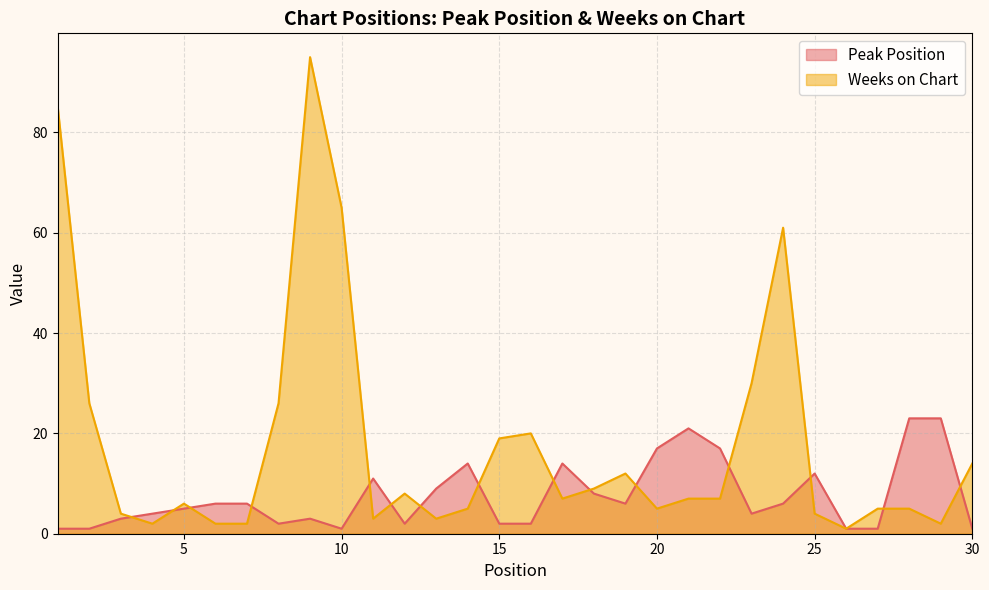

Where is Weeks on Chart nearest to the value 48?

24